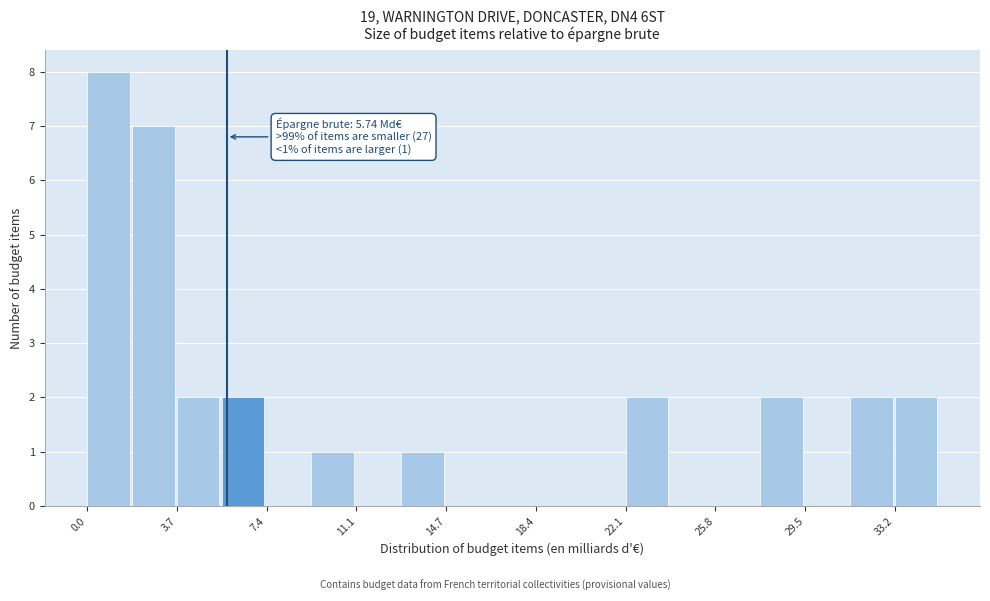

Around what value on the x-axis is the tallest bar? Give the approximate position of its centre, as read against the axis.

1.0